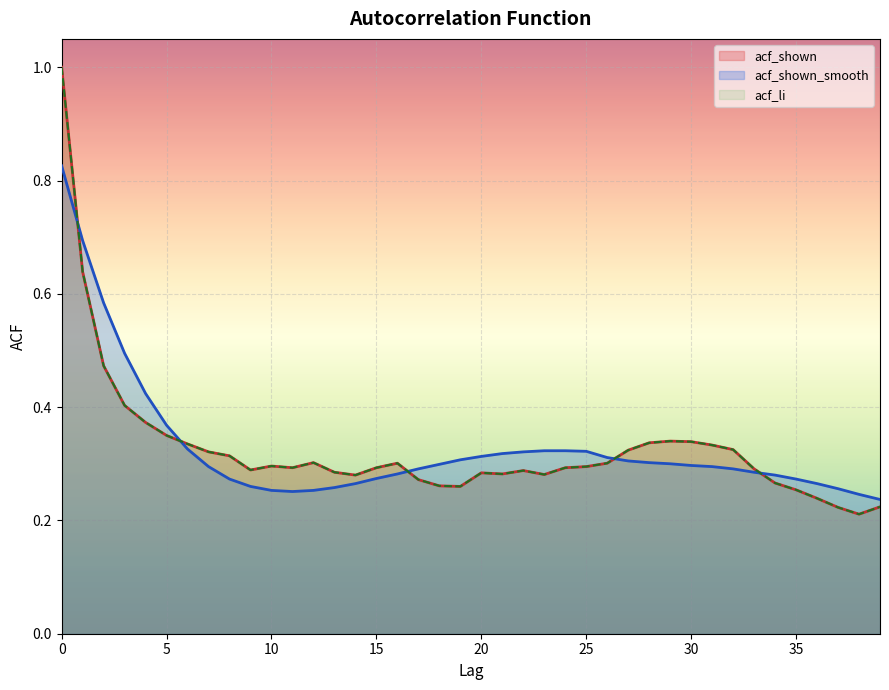

True or false: acf_shown_smooth and acf_li intersect in this chart.

True